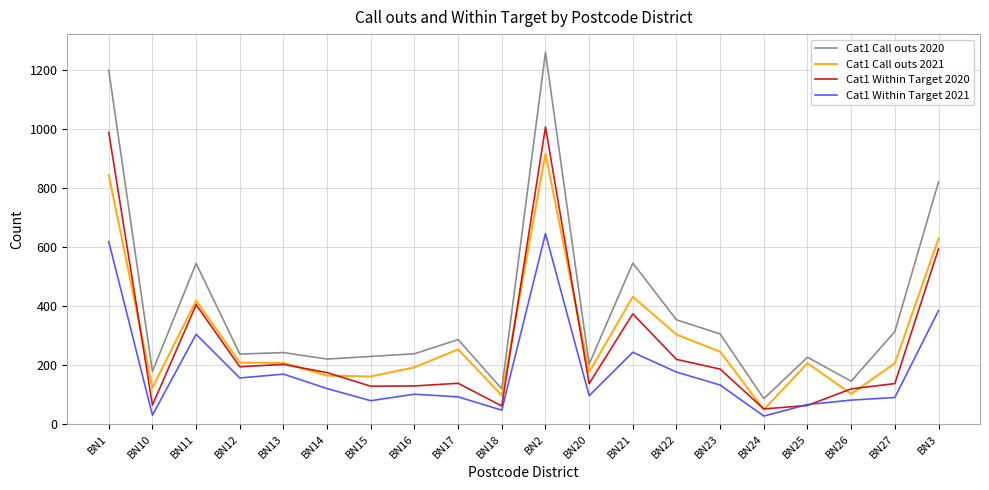

True or false: Cat1 Within Target 2021 and Cat1 Call outs 2020 cross at least once.

False